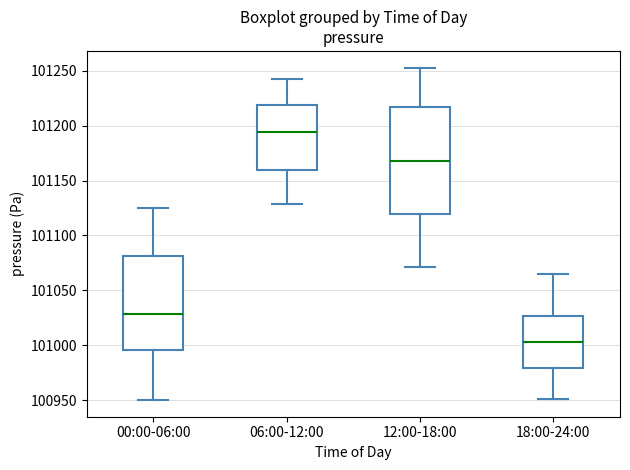

Comparing the boxes themselves (not the whiskers), which one is the tallest?

12:00-18:00